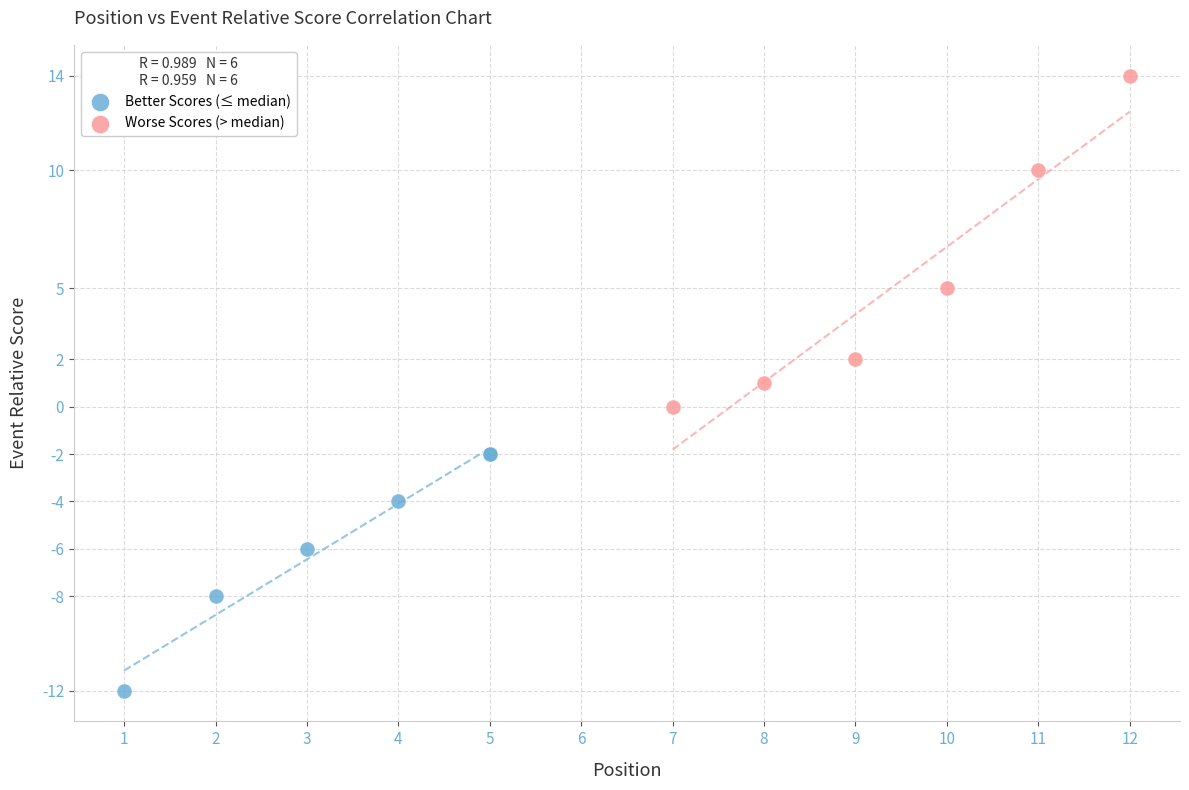

Which series reaches the maximum Y coordinate?

Worse Scores (> median)